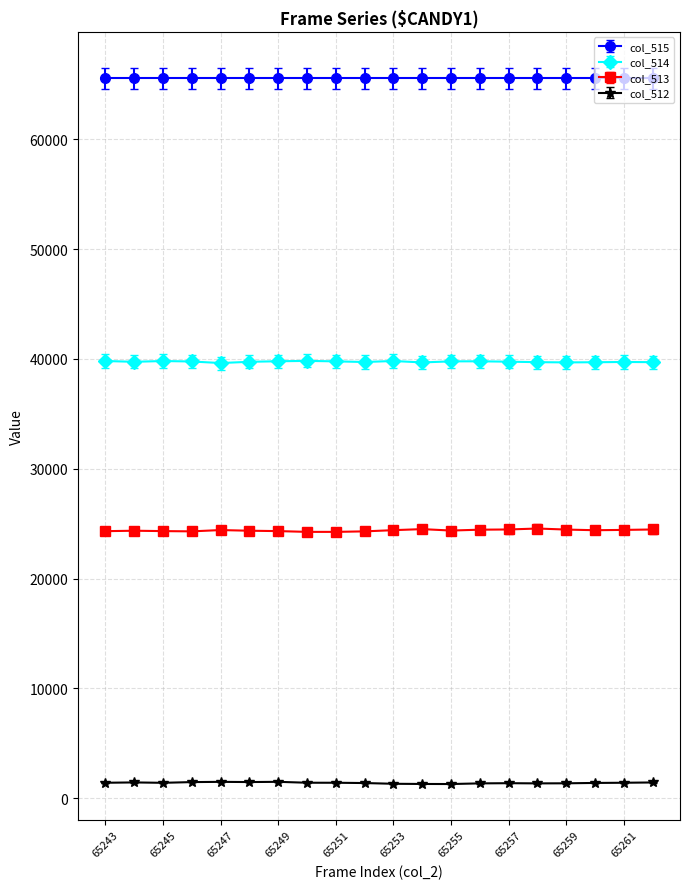

What is the minimum value for col_515?

65535